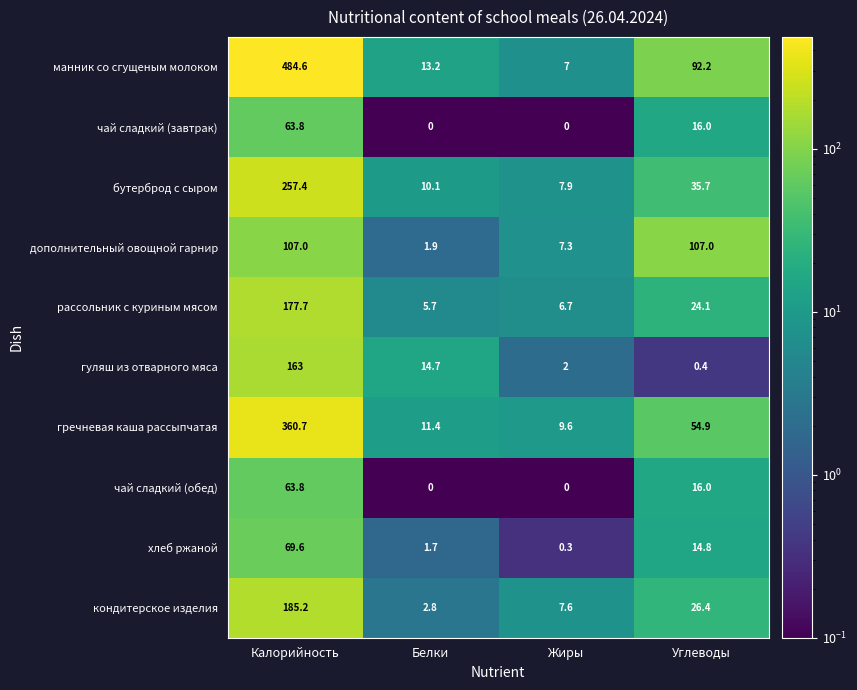

List the labels in order of кондитерское изделия value, smallest first.

Белки, Жиры, Углеводы, Калорийность